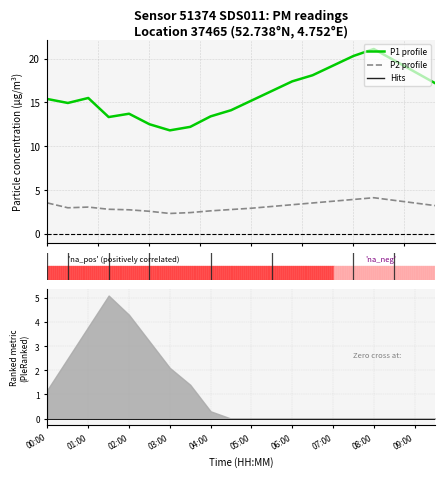

The P1 (PM10) series shows 4.5 at 11. True or false?

False